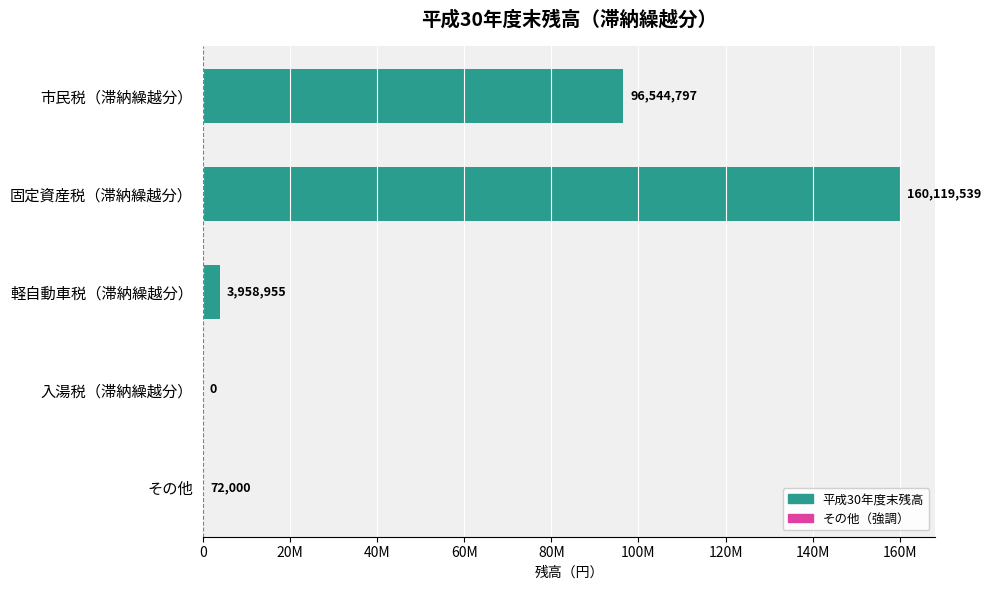

What is the difference between the maximum and minimum values?

160119539